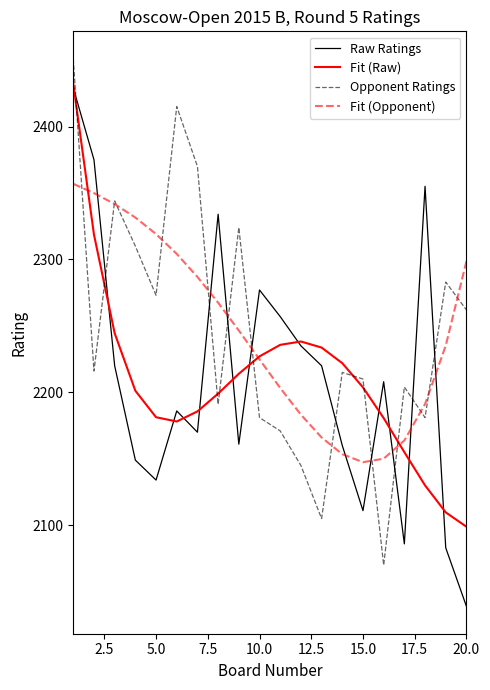

What is the highest value of the Fit (Opponent) series?

2356.8